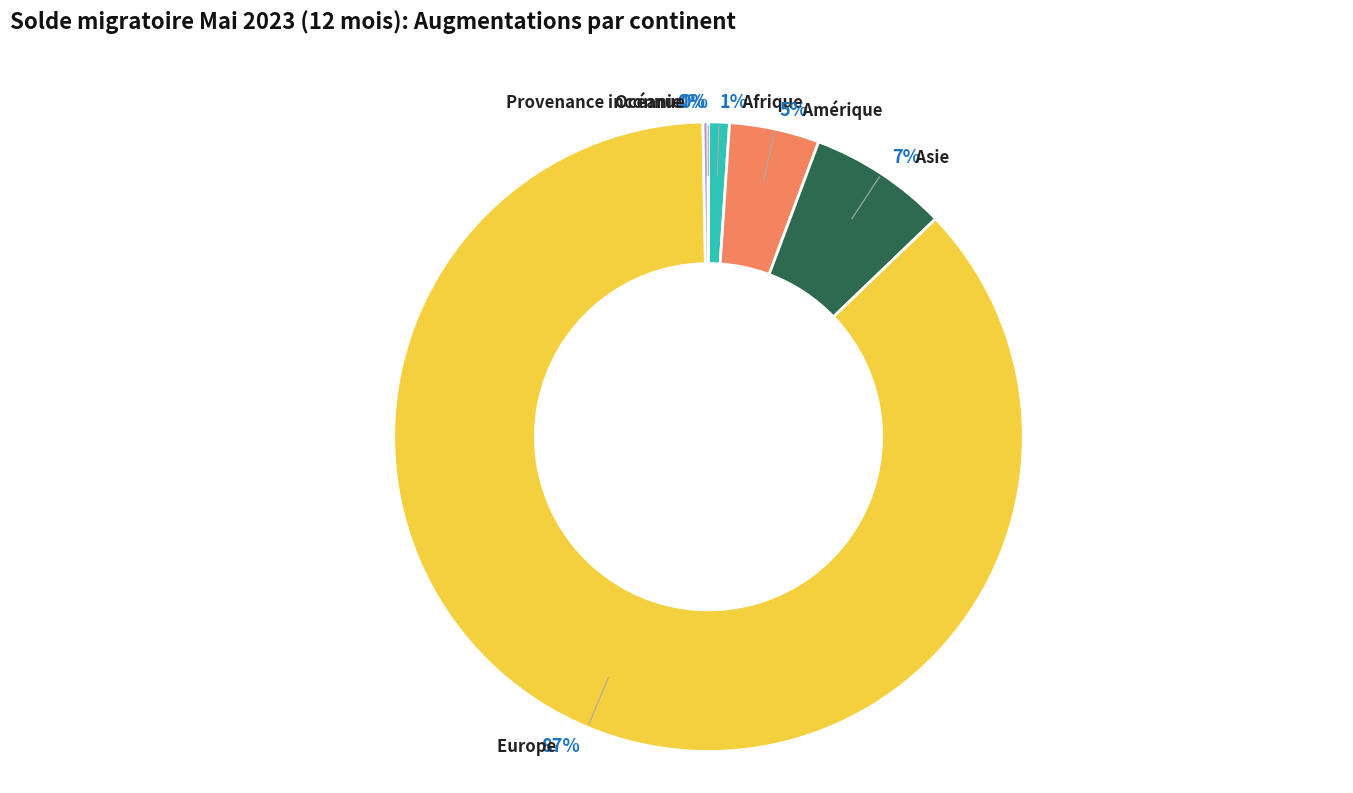

To the nearest percent, what percentage of the pie is Amérique?

5%